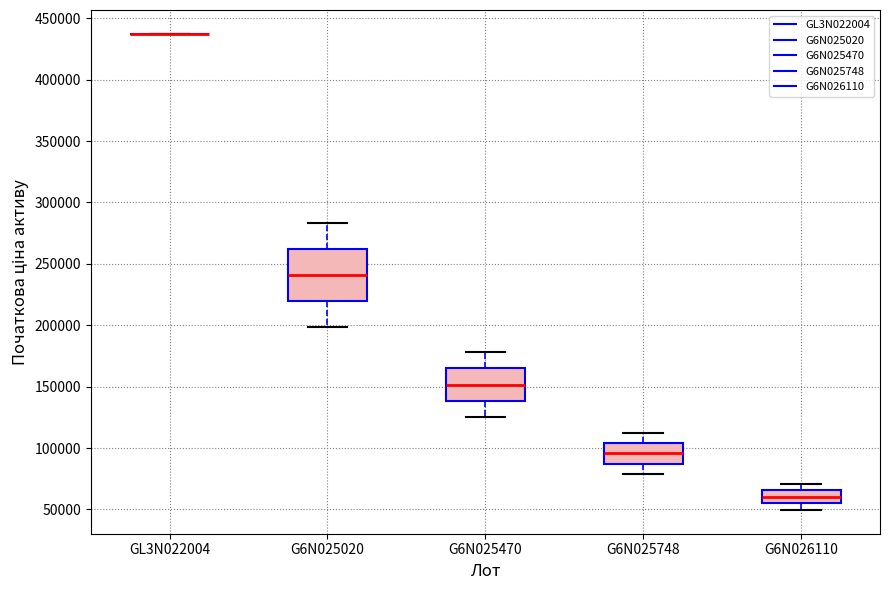

Comparing the boxes themselves (not the whiskers), which one is the tallest?

G6N025020